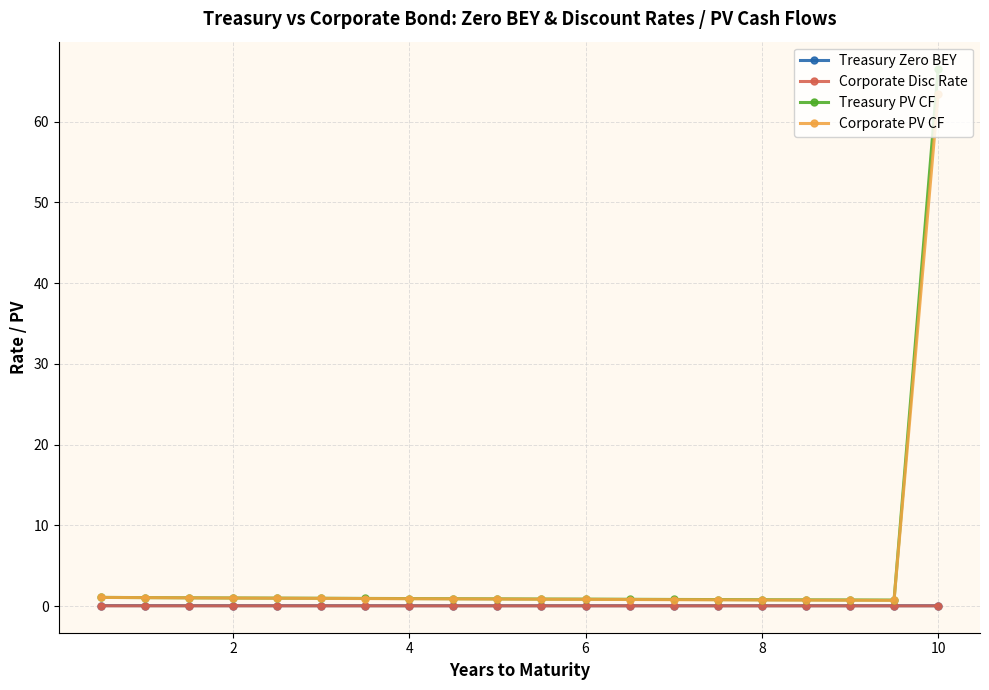

What is the maximum value for Treasury PV CF?

66.6